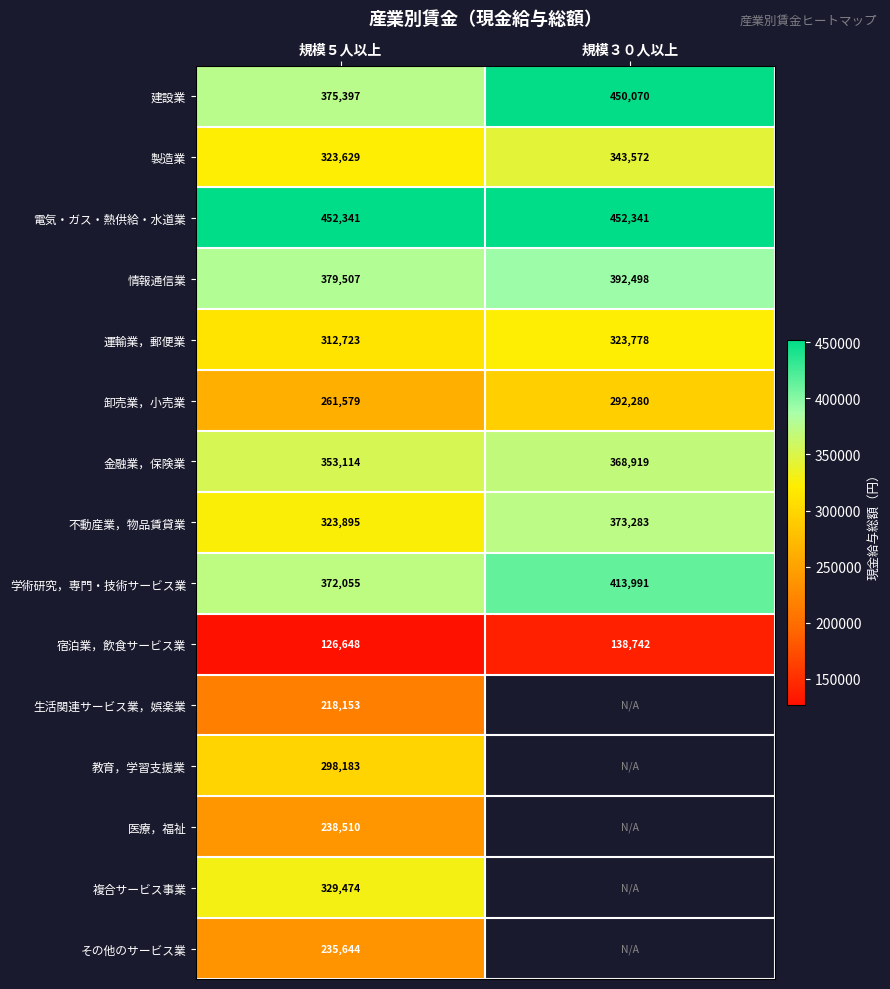

Which category has the lowest value across all series?

規模５人以上